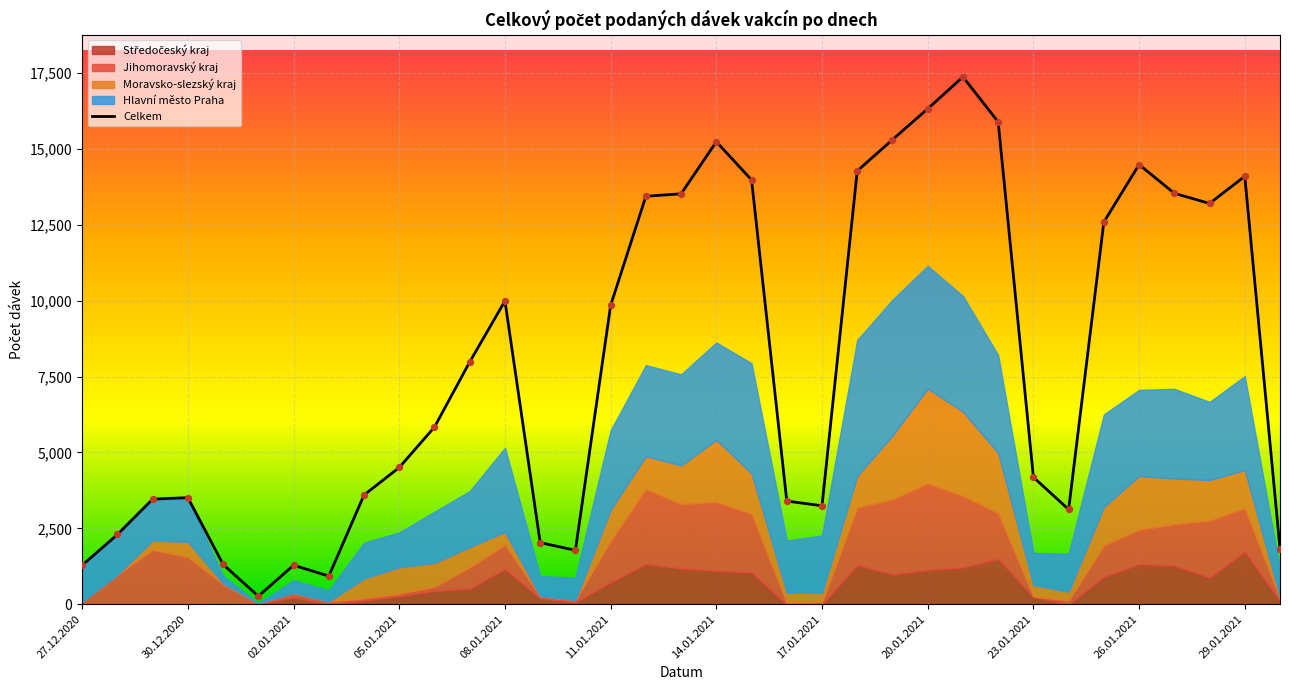

What is the change in value from 09.01.2021 to 12.01.2021?

+11408